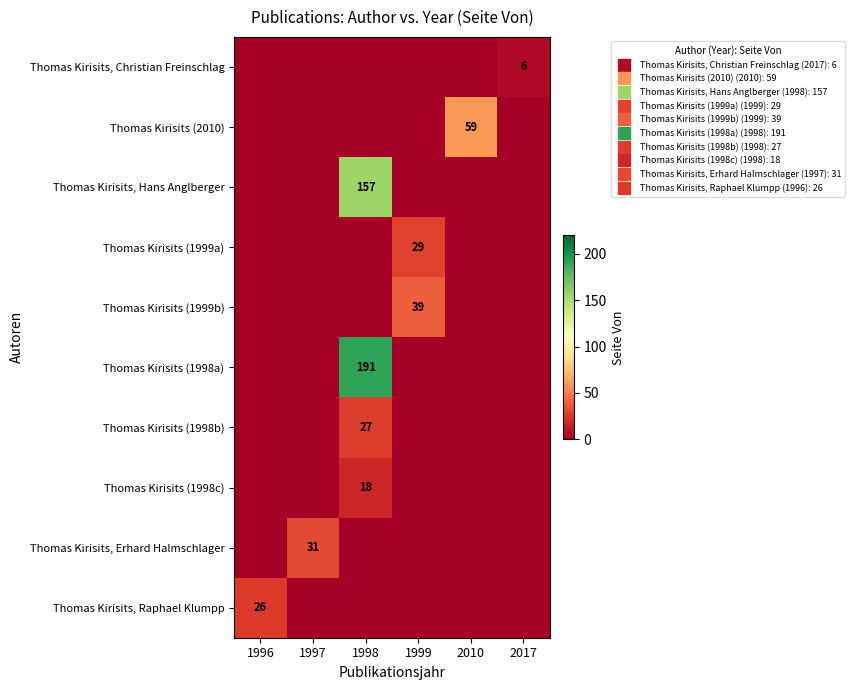

What is the maximum value shown in the chart?

191